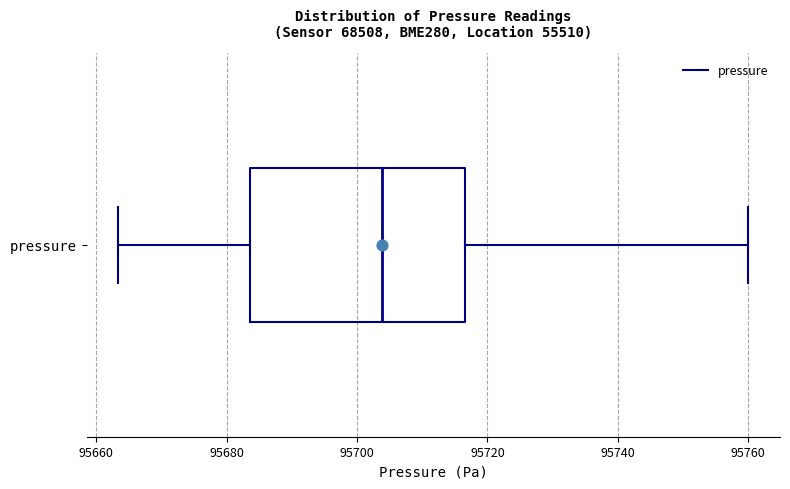

Read this box plot against the x-axis: the position of the median line, the range covered by the box, and the ends of both whiskers. The values are not printed on the chart, so give them approximately, as read against the axis.

median 95704, box 95684 to 95716, whiskers 95664 to 95760